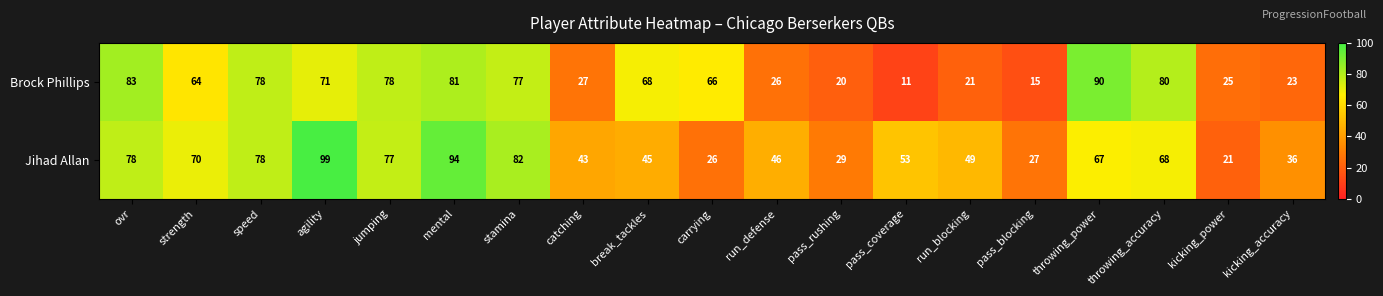

The Jihad Allan series shows 43 at catching. True or false?

True